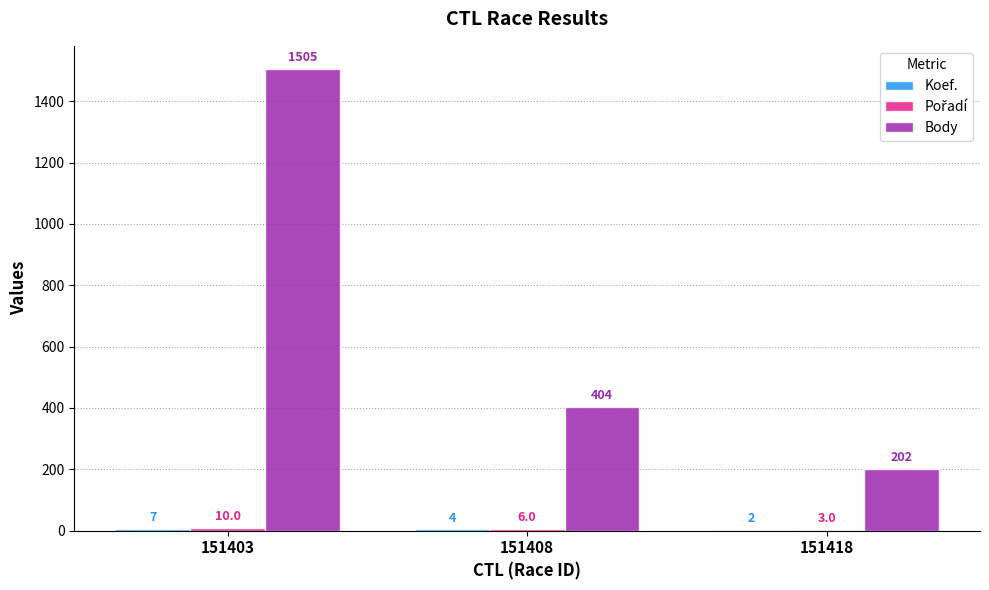

At which label is Body closest to 853?

151408